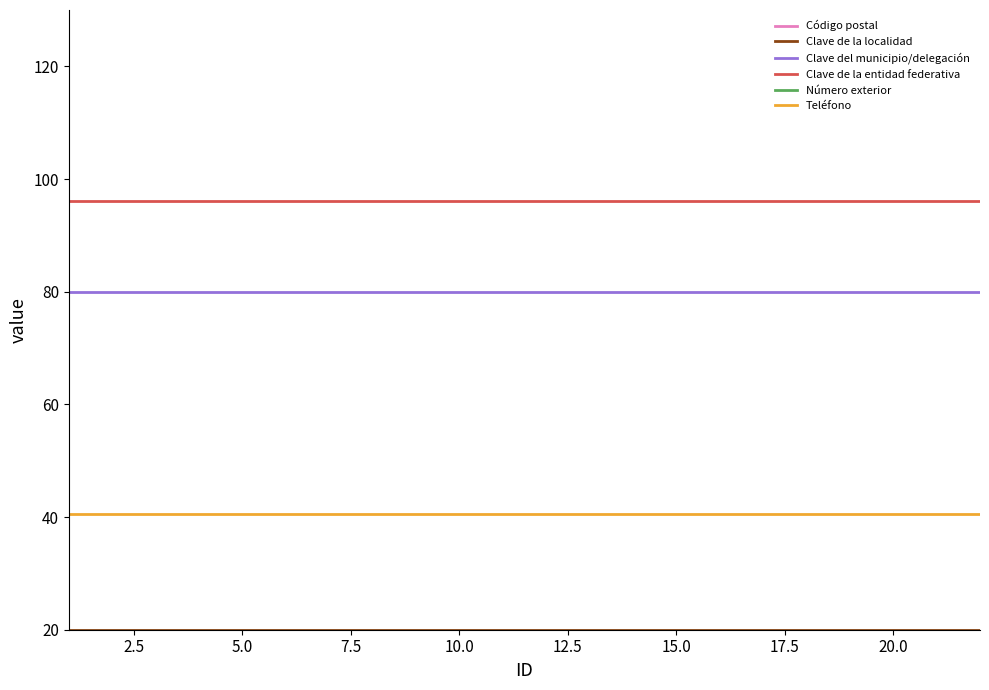

True or false: Clave del municipio/delegación and Teléfono intersect in this chart.

False